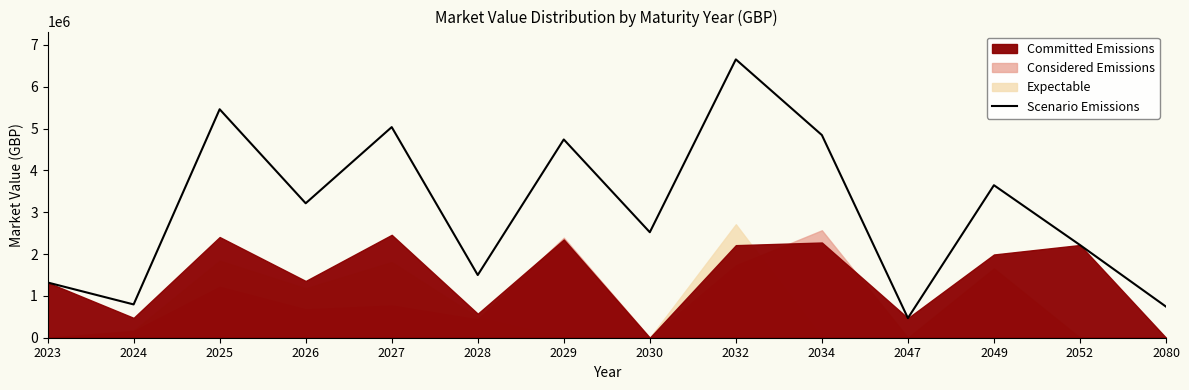

Count the number of categories in the chart.

14